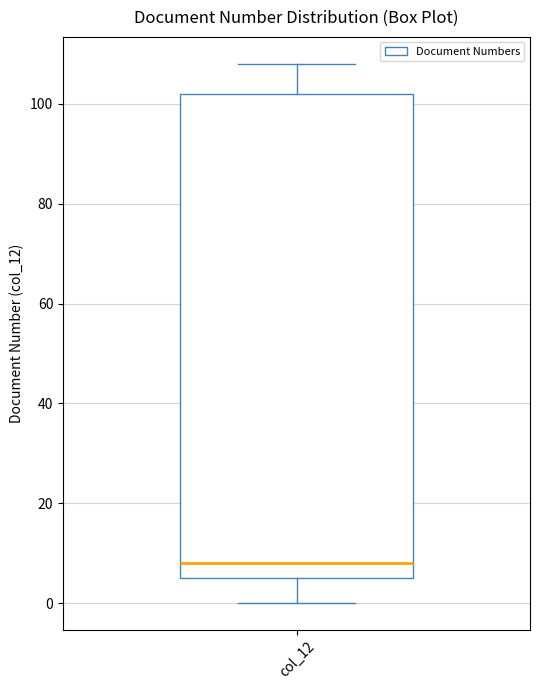

Read this box plot against the y-axis: the position of the median line, the range covered by the box, and the ends of both whiskers. The values are not printed on the chart, so give them approximately, as read against the axis.

median 8, box 6 to 102, whiskers 0 to 108